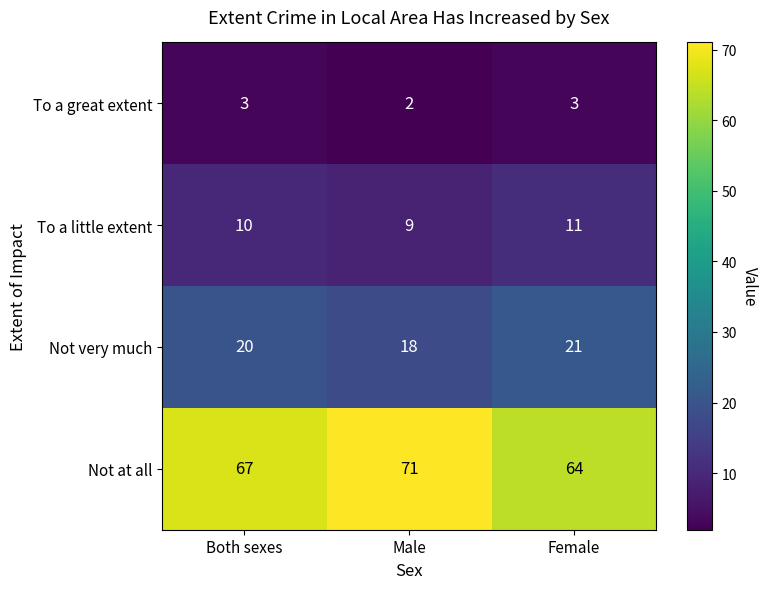

Reading right to left, extract all data points from this chart.

To a great extent: Female=3	Male=2	Both sexes=3
To a little extent: Female=11	Male=9	Both sexes=10
Not very much: Female=21	Male=18	Both sexes=20
Not at all: Female=64	Male=71	Both sexes=67